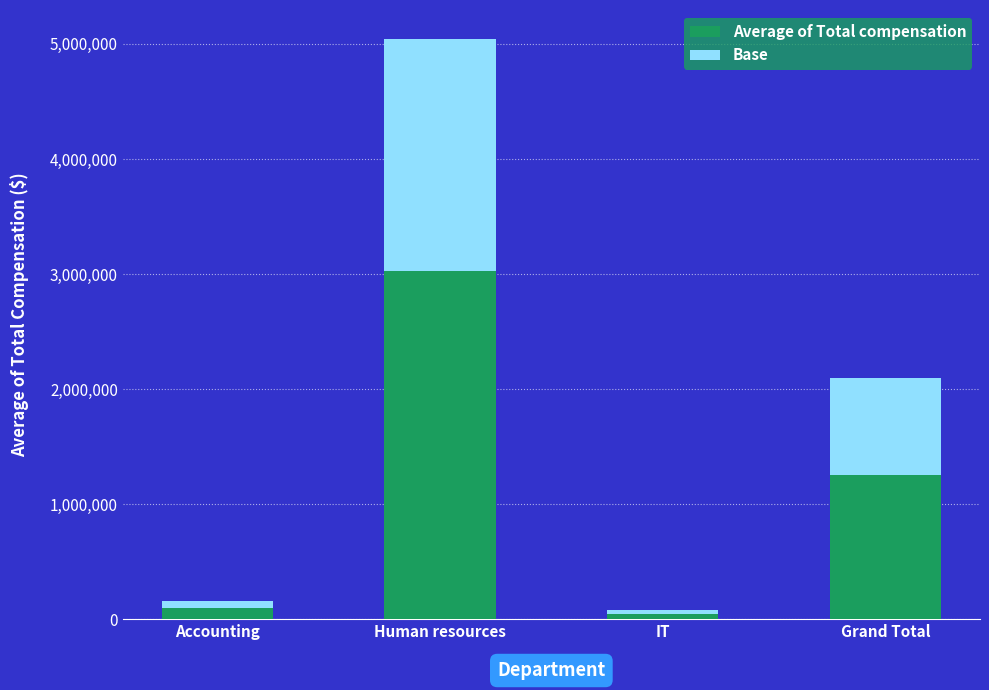

Which has a higher value, IT or Human resources?

Human resources